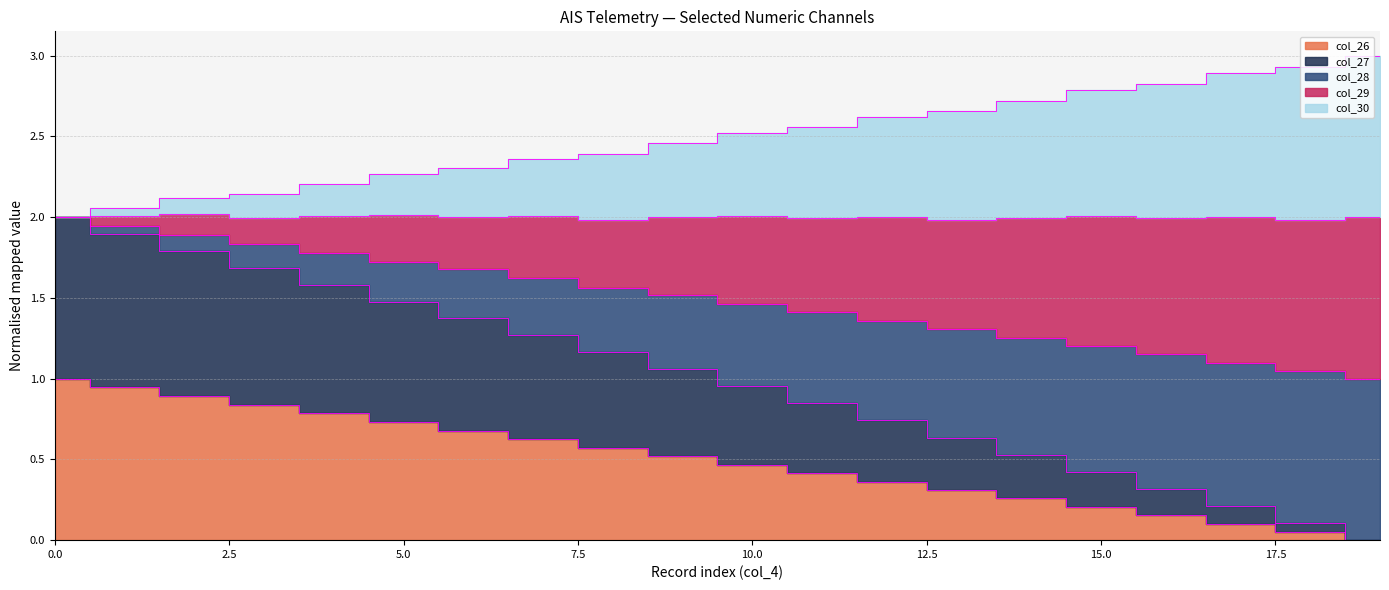

True or false: col_27 and col_28 cross at least once.

False